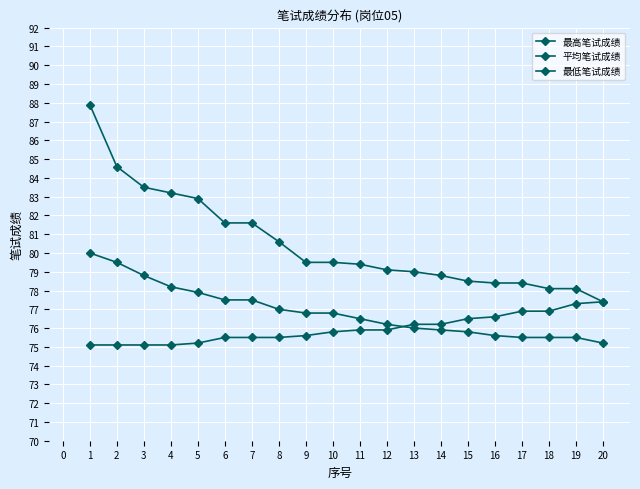

True or false: 平均笔试成绩 has a value of 30.9 at 8.

False